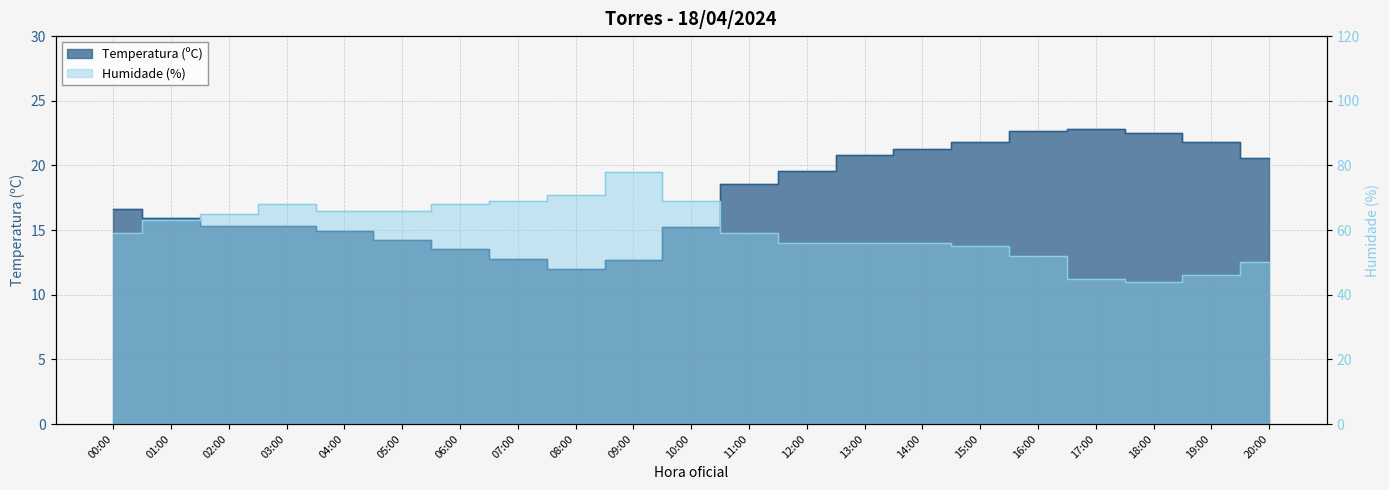

Is the value of Humidade (%) at 19:00 greater than the value of Temperatura (ºC) at 00:00?

Yes